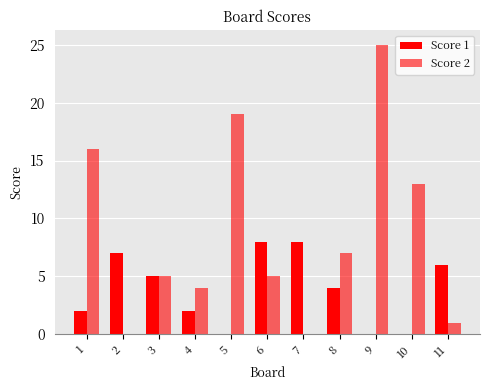

Count the number of data series in this chart.

2